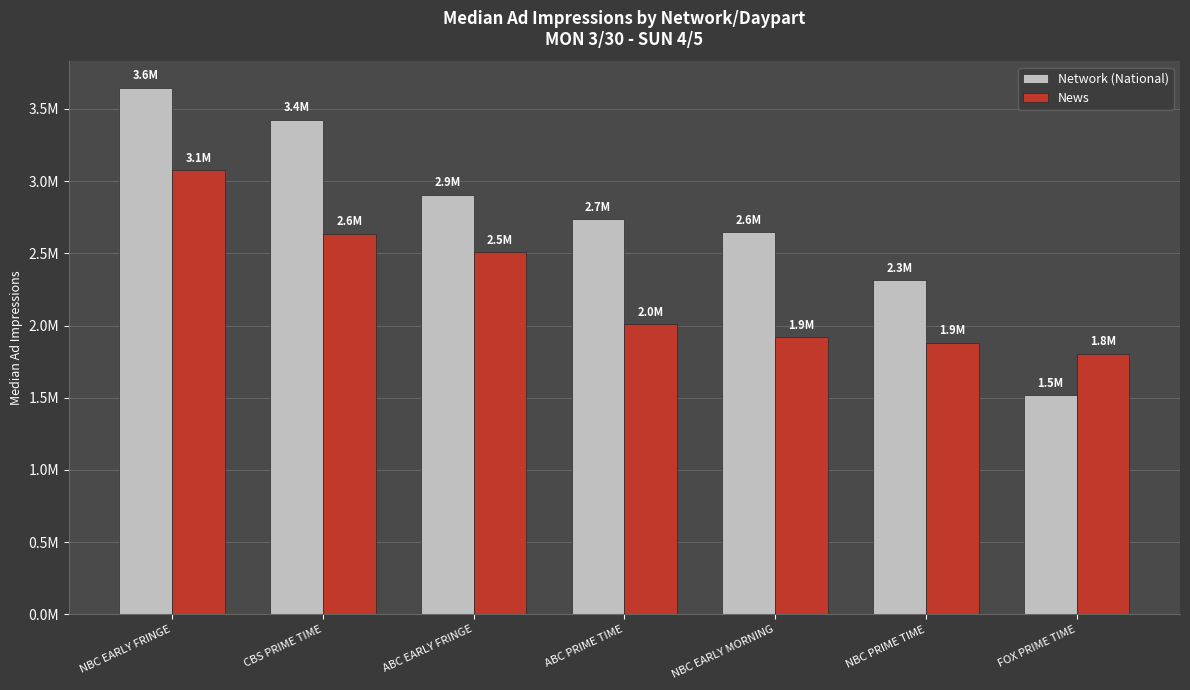

What value does the Network (National) series have at ABC PRIME TIME?

2735530.8